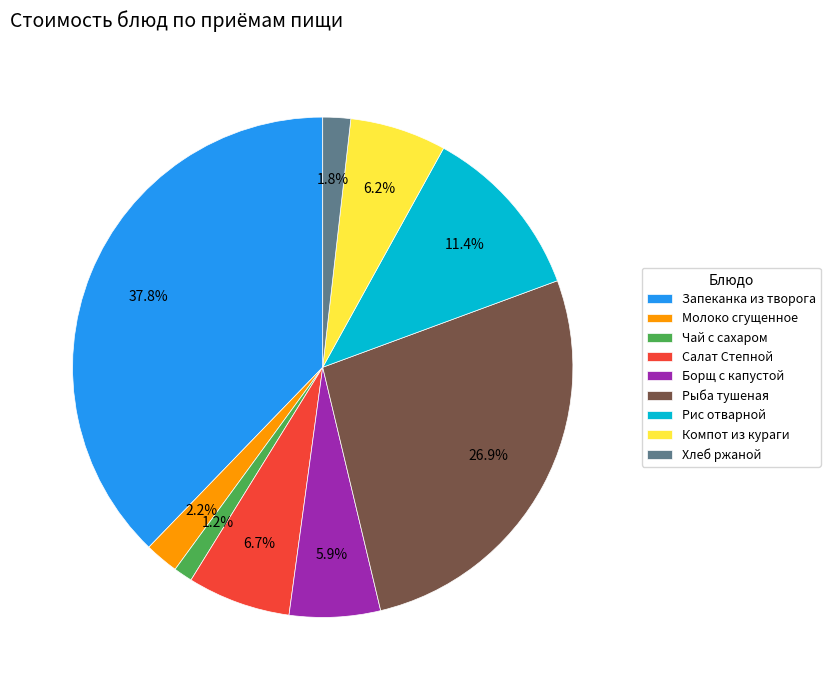

What is the smallest slice in the pie chart?

Чай с сахаром